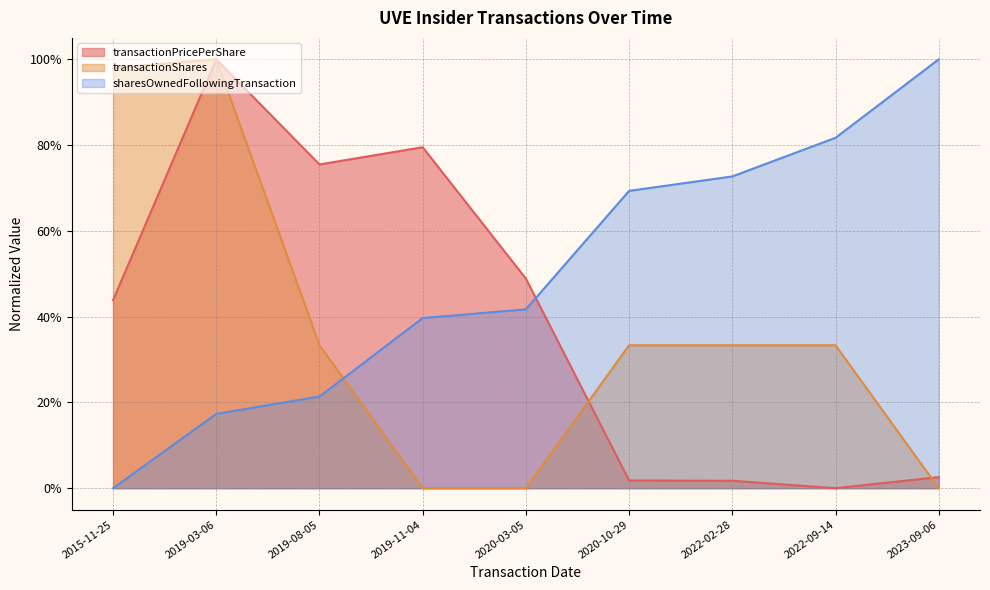

How many interior local peaks does the transactionPricePerShare series have?

2